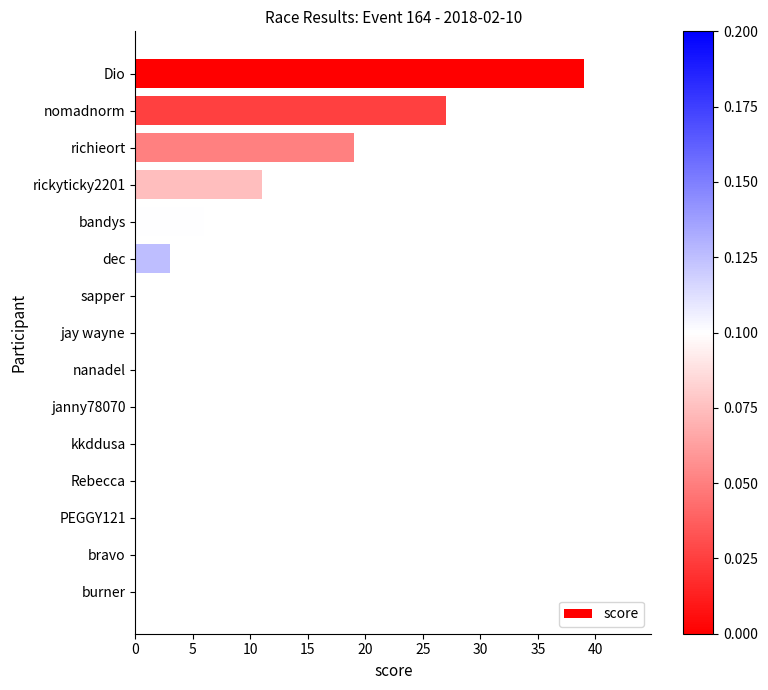

Are the bars horizontal?

Yes